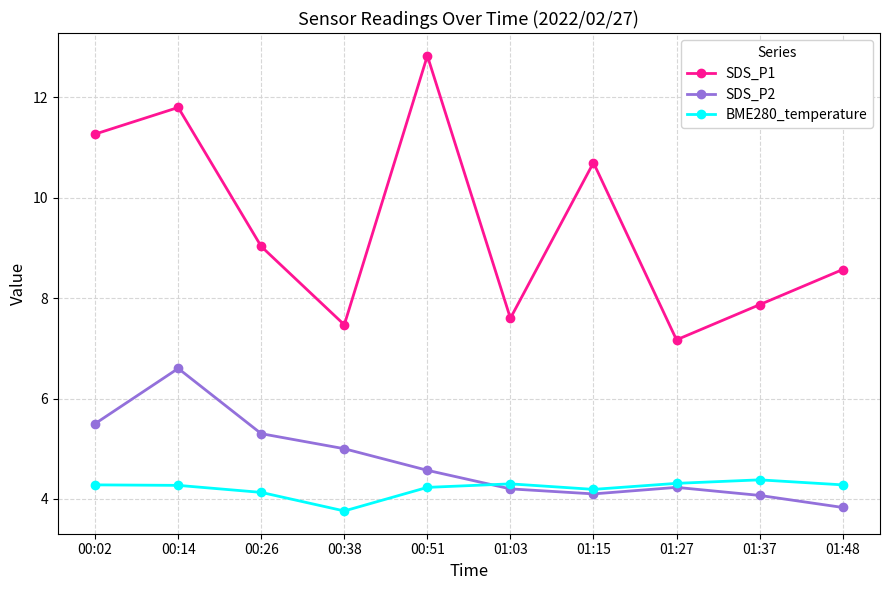

What is the label of the 8th point from the right?

00:26